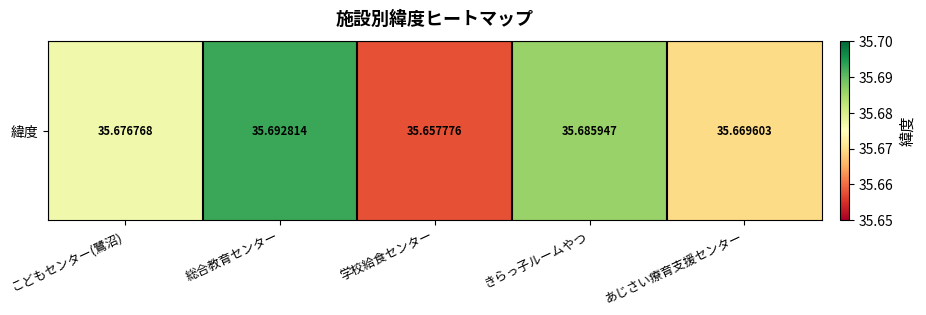

Rank the categories by value from highest to lowest.

総合教育センター, きらっ子ルームやつ, こどもセンター(鷺沼), あじさい療育支援センター, 学校給食センター